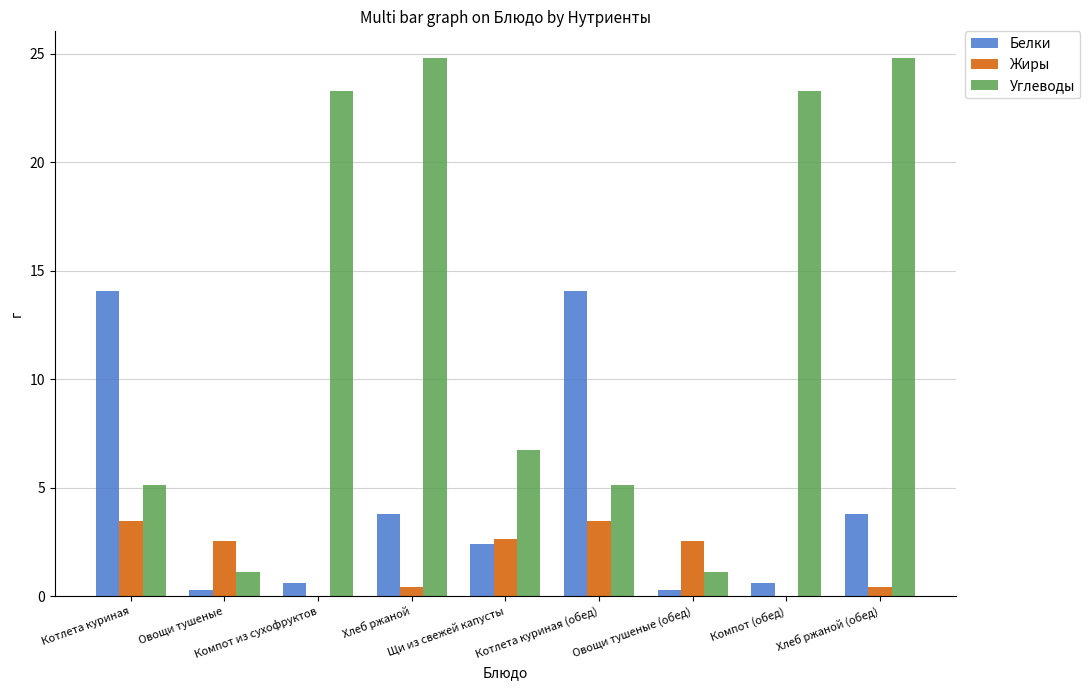

What is the sum of all Белки values?

39.9